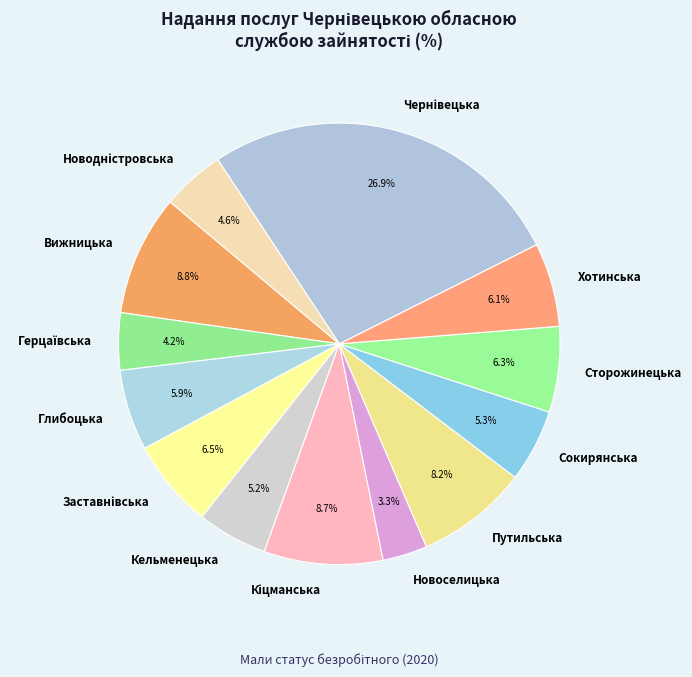

Between Путильська and Сторожинецька, which is larger?

Путильська